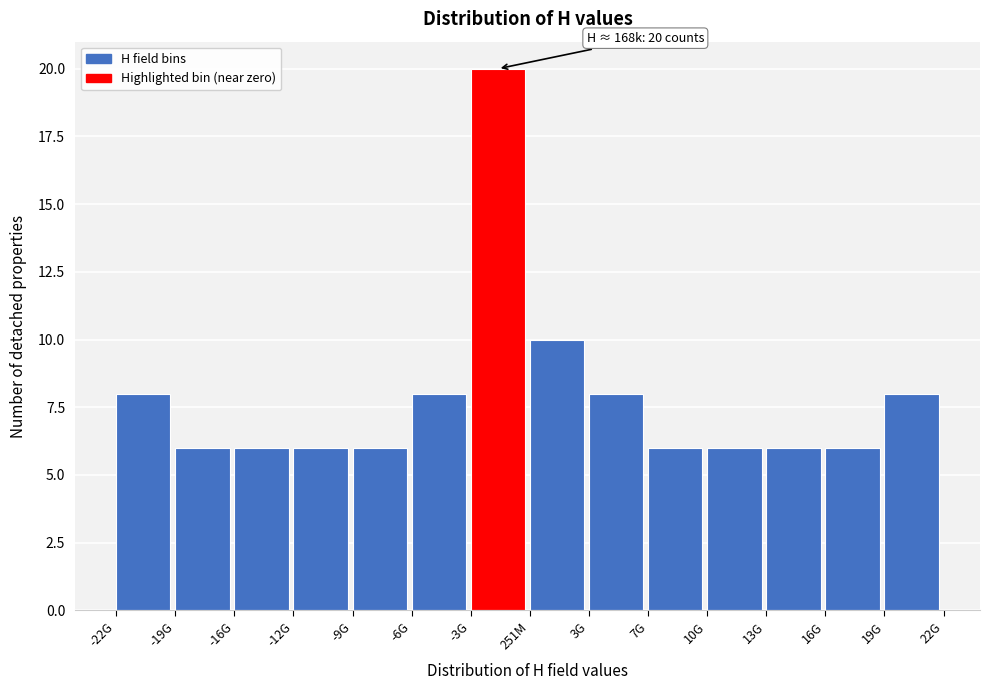

Reading left to right, transcribe all the data shown in this chart.

-22G=8	-19G=6	-16G=6	-12G=6	-9G=6	-6G=8	-3G=20	251M=10	3G=8	7G=6	10G=6	13G=6	16G=6	19G=8